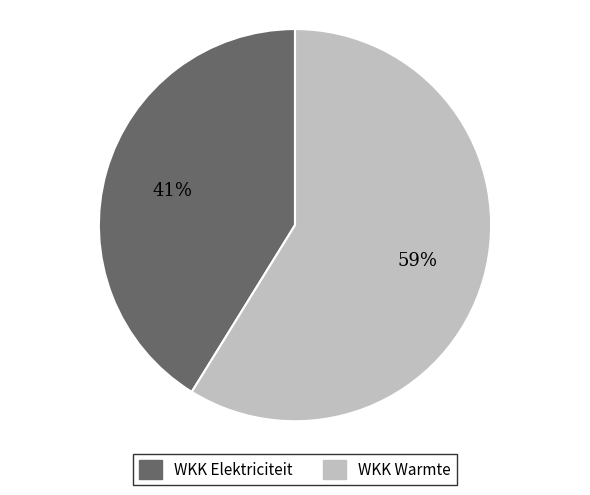

To the nearest percent, what is the difference between the largest and smallest slice percentages?

18%